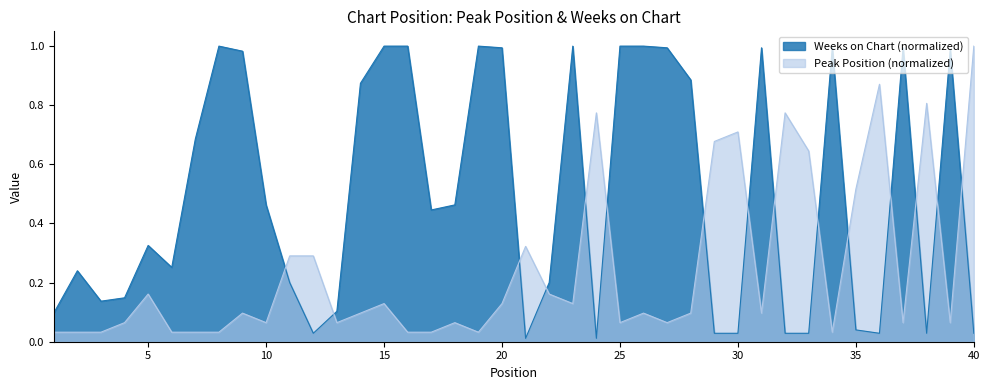

List the series in order of their peak value, lowest first.

Peak Position, Weeks on Chart